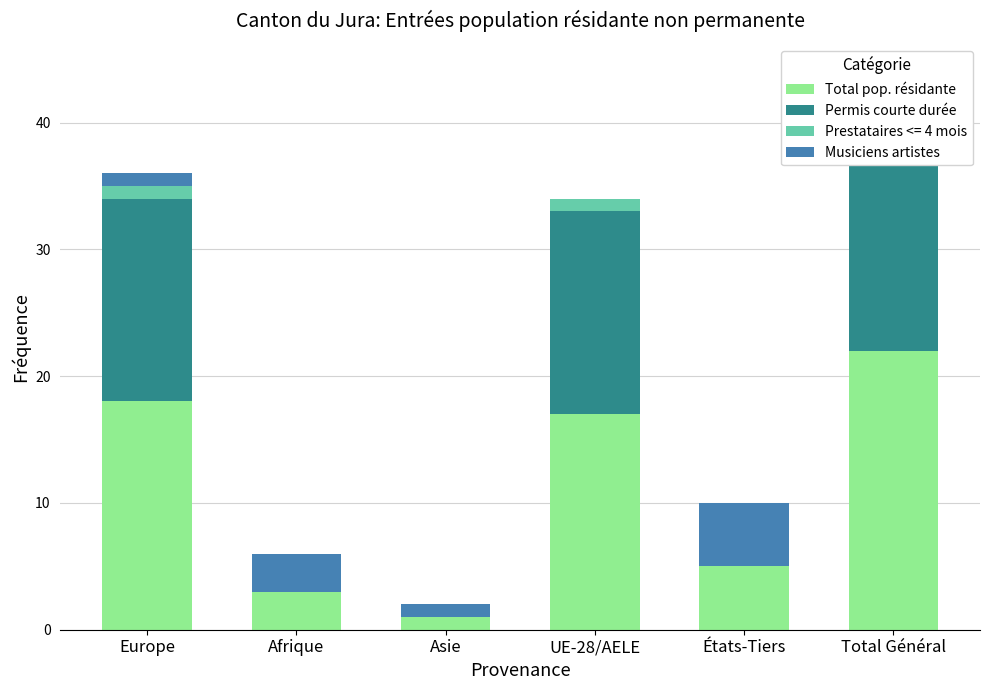

Rank the categories by Total pop. résidante value from highest to lowest.

Total Général, Europe, UE-28/AELE, États-Tiers, Afrique, Asie